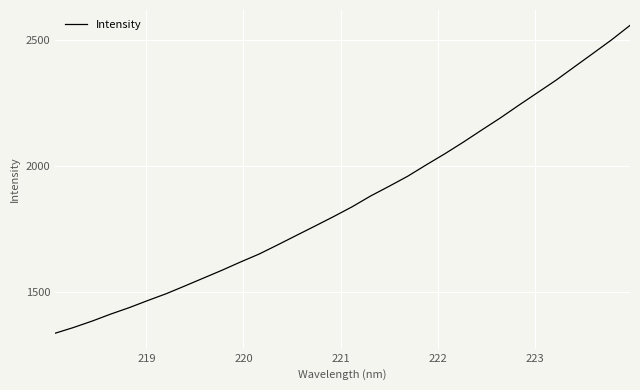

What is the minimum value shown in the chart?

1336.2